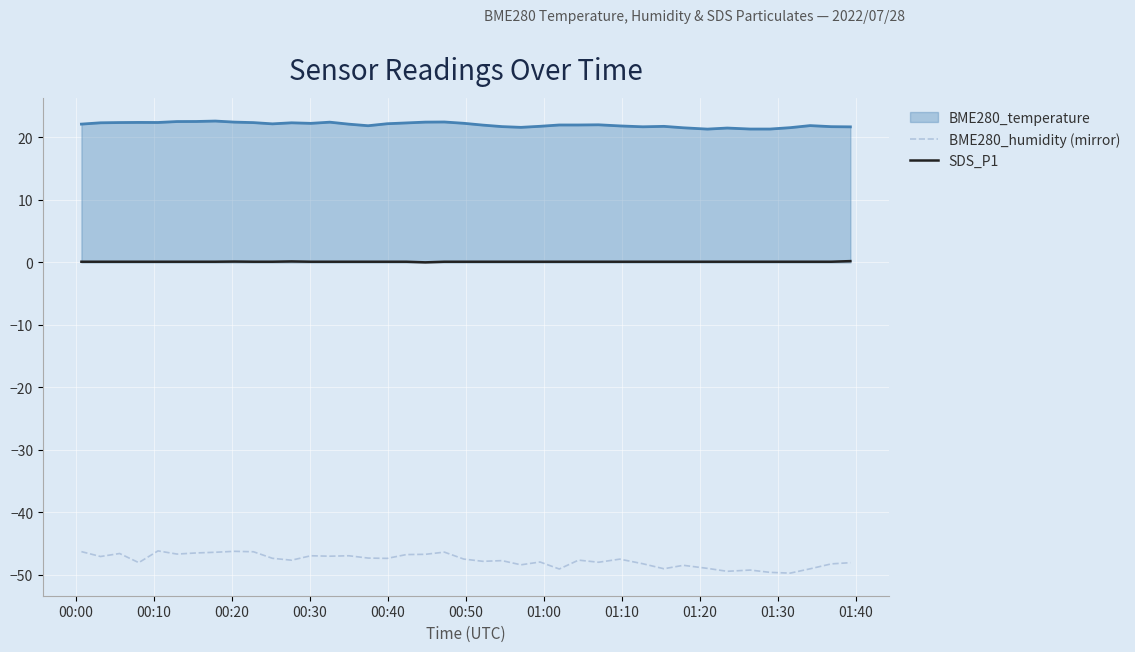

List the series in order of their peak value, highest first.

BME280_temperature, SDS_P1, BME280_humidity (mirror)